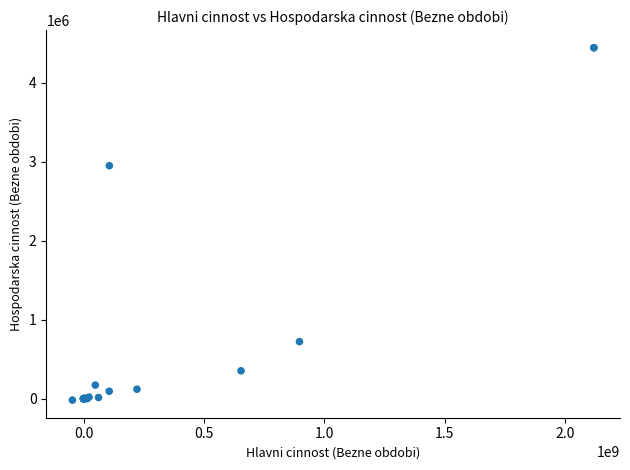

What Y value in the scatter plot is closest to 2212250?

2948929.0